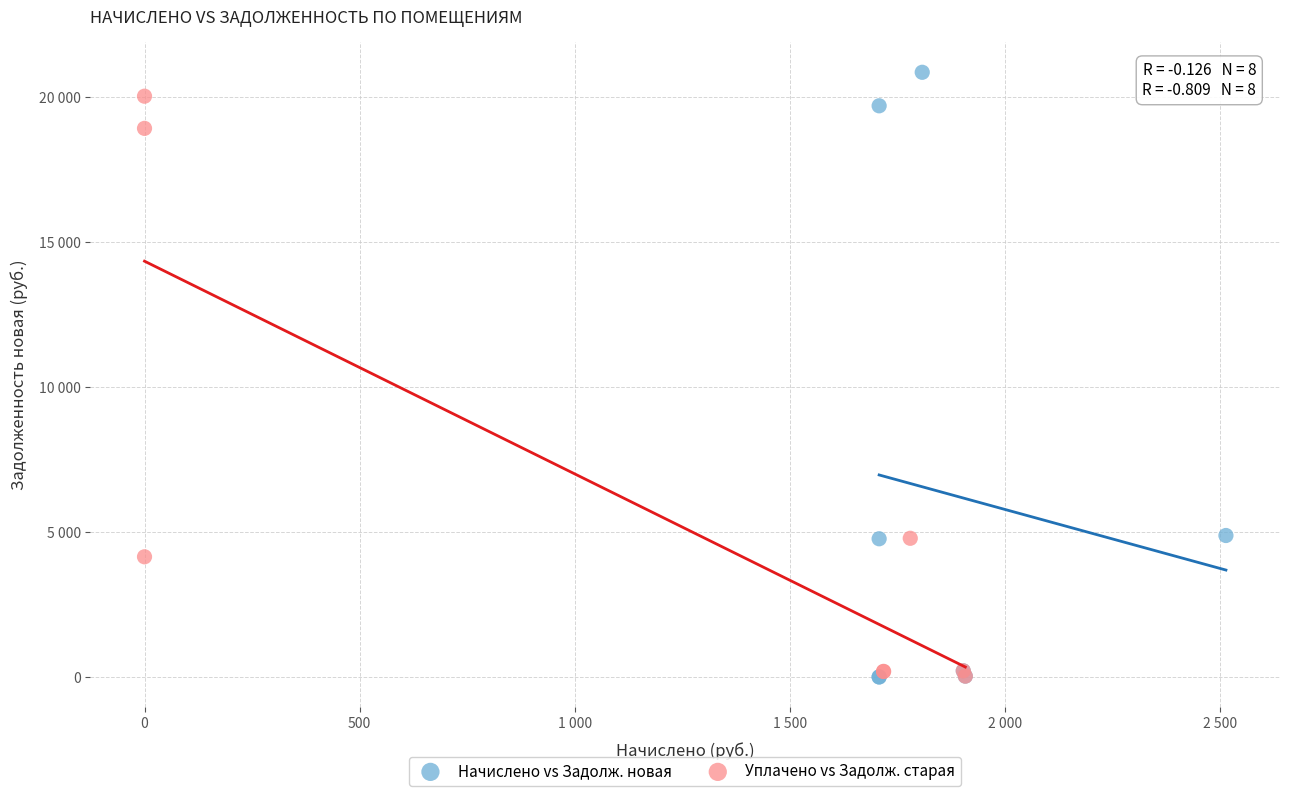

Which series reaches the maximum Y coordinate?

Начислено vs Задолж. новая